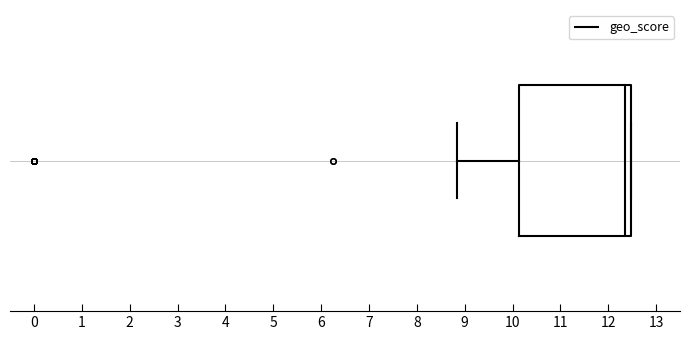

Transcribe this box plot: give where the median line is, the range the box spans, and where the two whiskers end, as read against the x-axis. The values are not printed on the chart, so give them approximately, as read against the axis.

median 12.4, box 10.1 to 12.5, whiskers 8.8 to 12.5